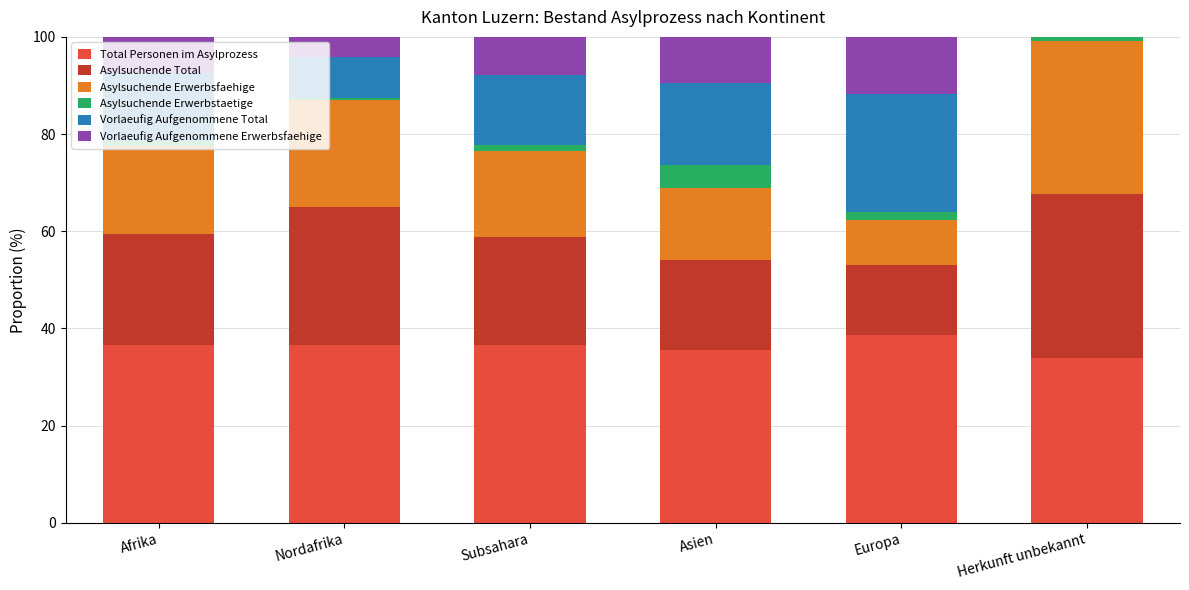

The Total Personen im Asylprozess series shows 36.6 at Nordafrika. True or false?

True